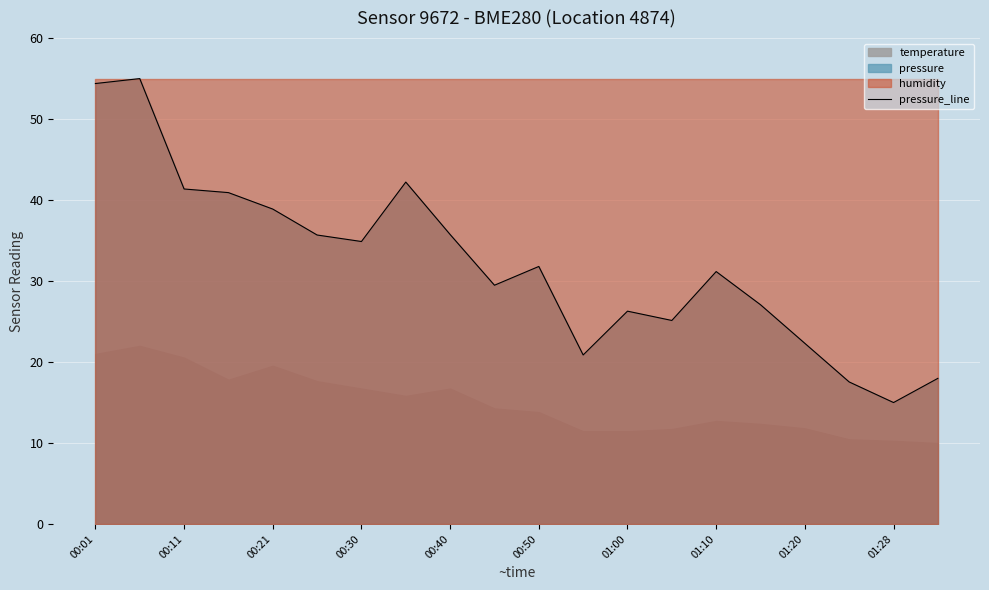

At which label does the data first exceed 31?

00:01